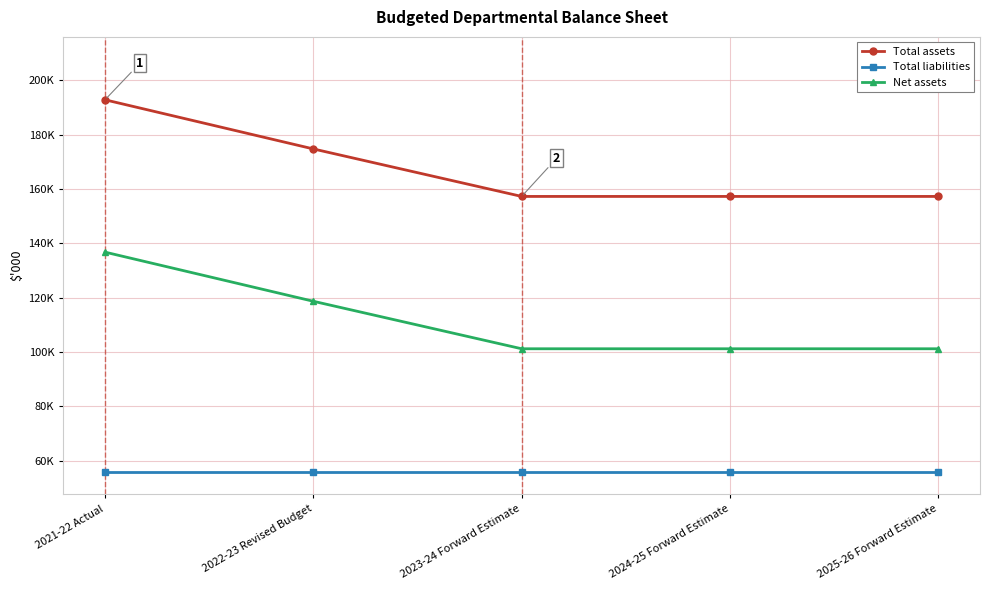

What is the minimum value shown in the chart?

56032